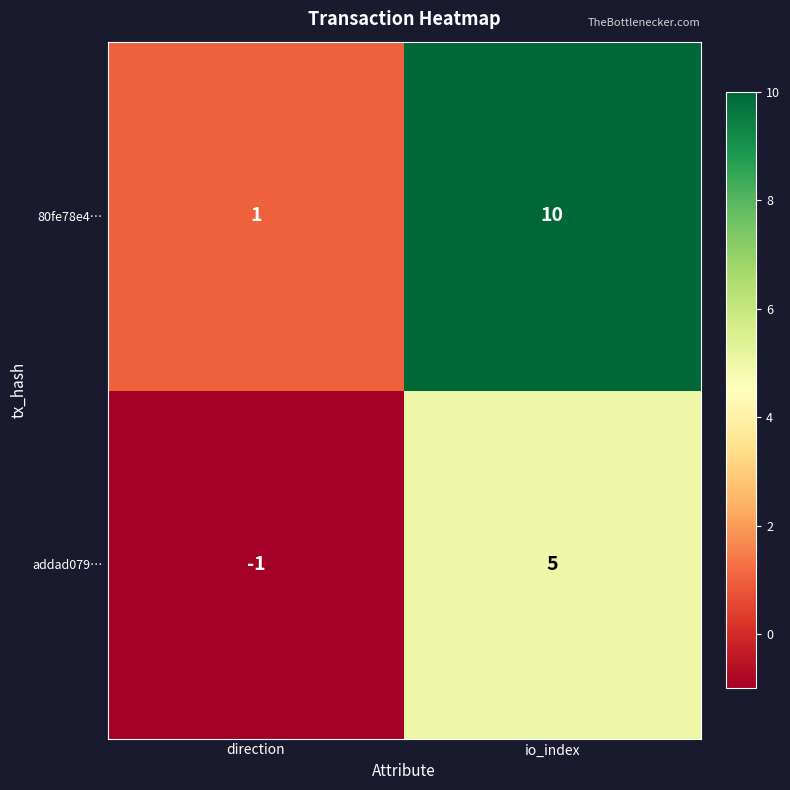

At which label is 80fe78e4… closest to 5?

direction